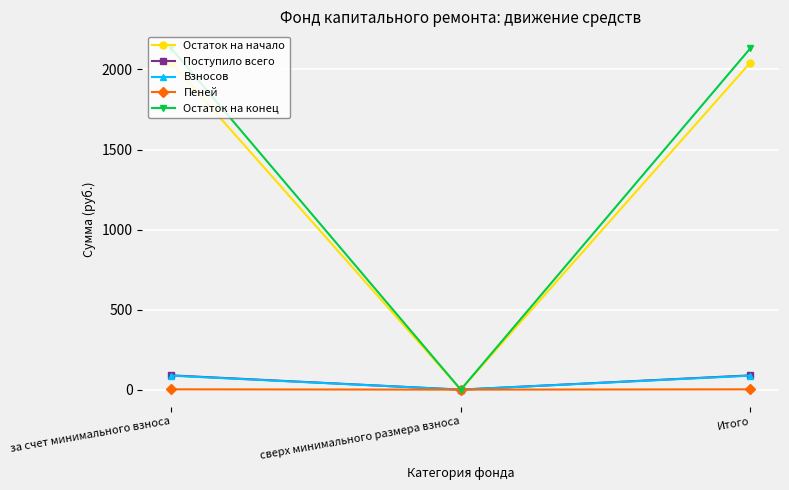

At which label does Поступило всего first exceed 89?

за счет минимального взноса